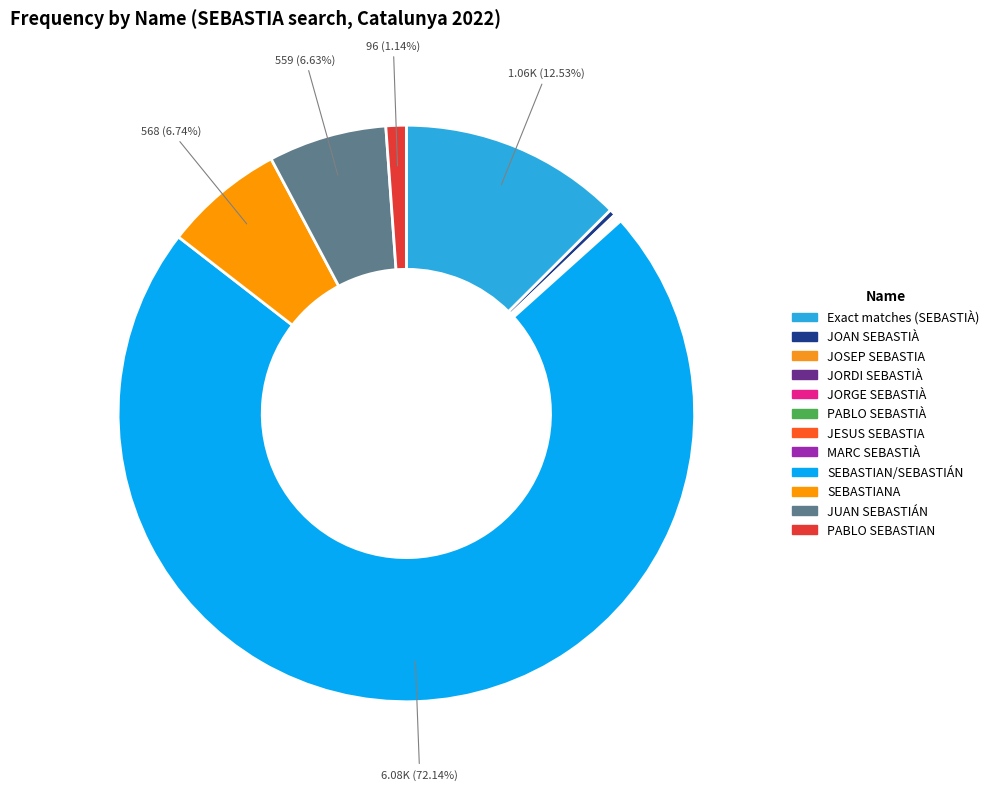

Which has a higher value, SEBASTIAN/SEBASTIÁN or JORGE SEBASTIÀ?

SEBASTIAN/SEBASTIÁN